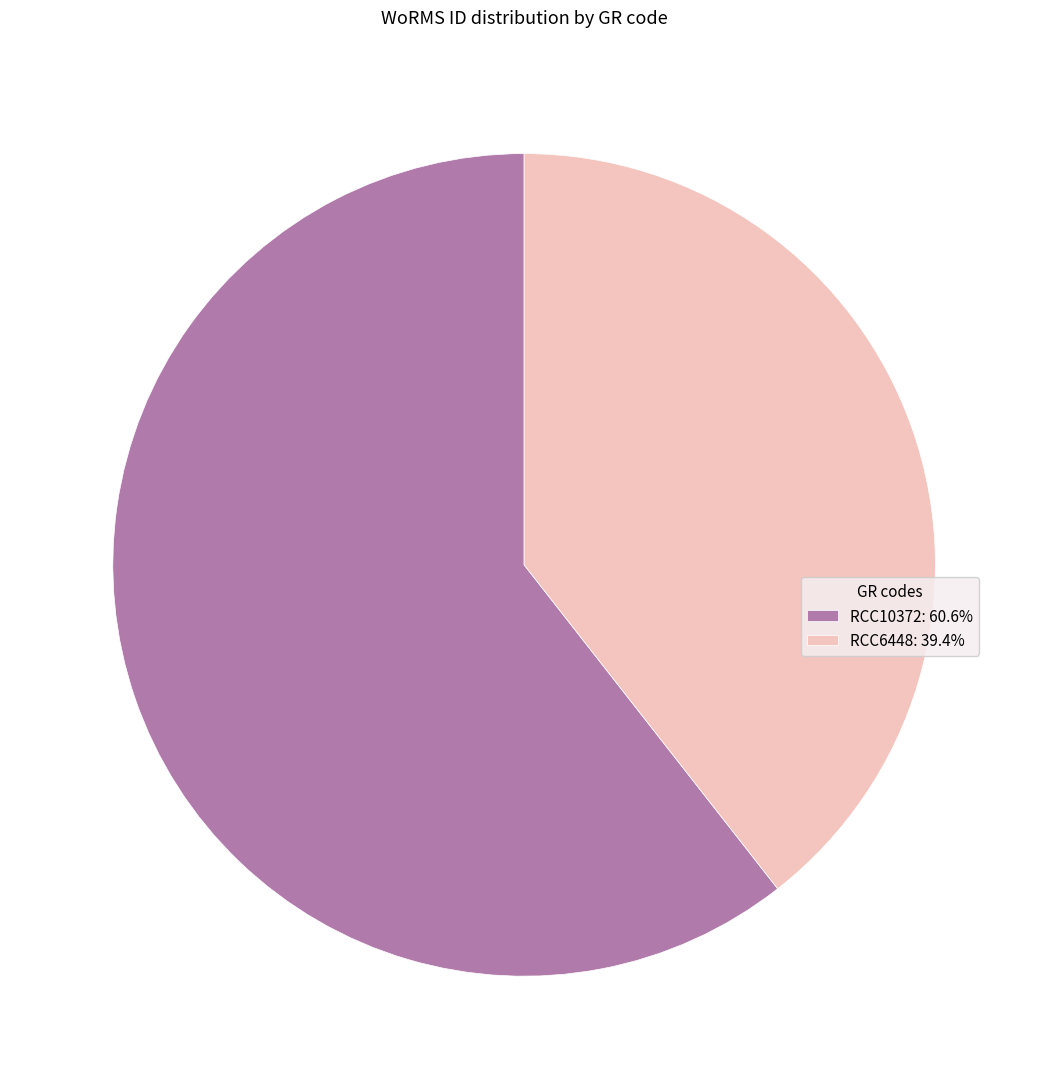

Rank the categories by value from highest to lowest.

RCC10372, RCC6448